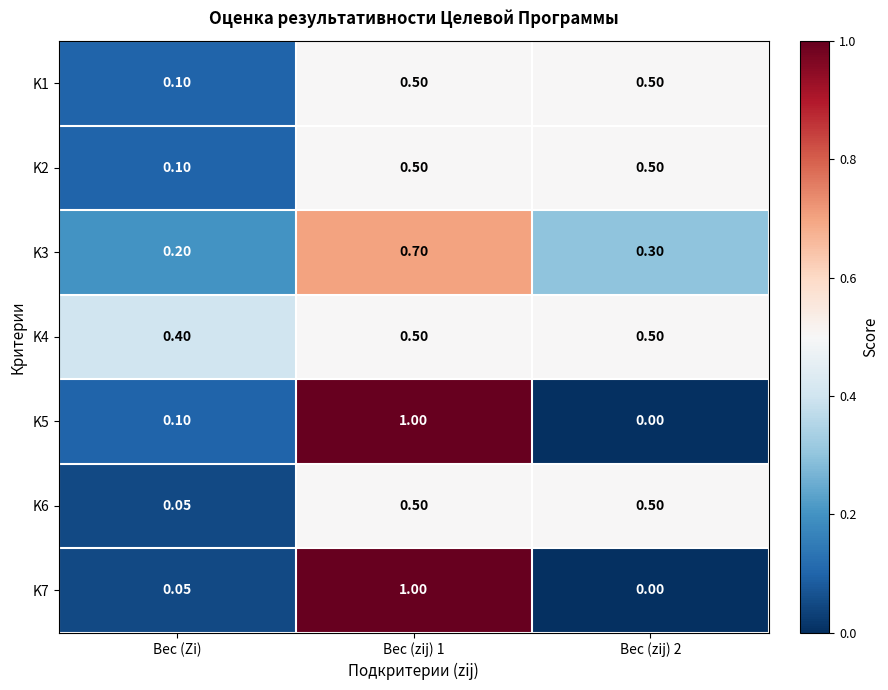

Which series has the largest total across all categories?

K4